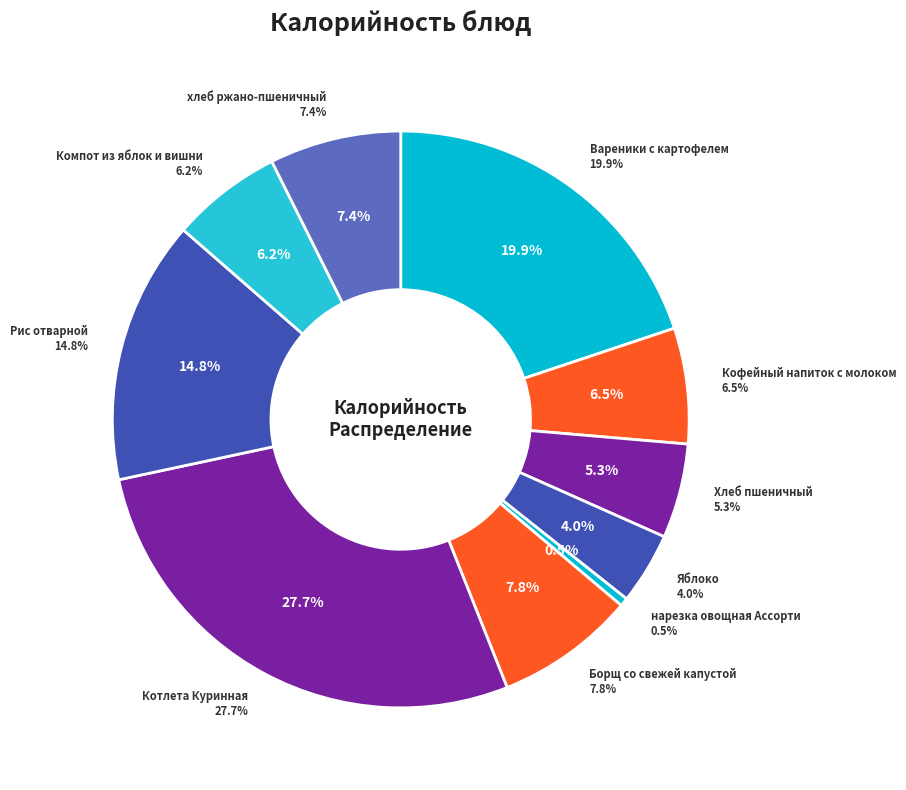

What is the smallest slice in the pie chart?

нарезка овощная Ассорти